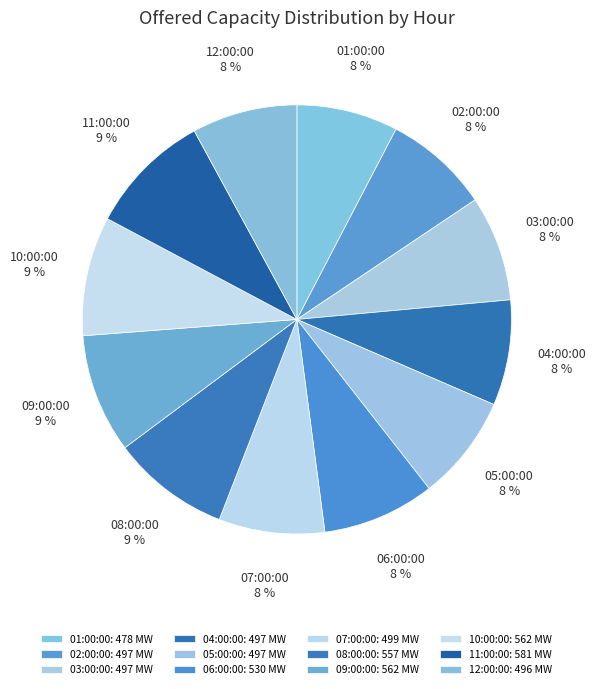

Do 01:00:00 and 06:00:00 together represent more than half of the pie?

No